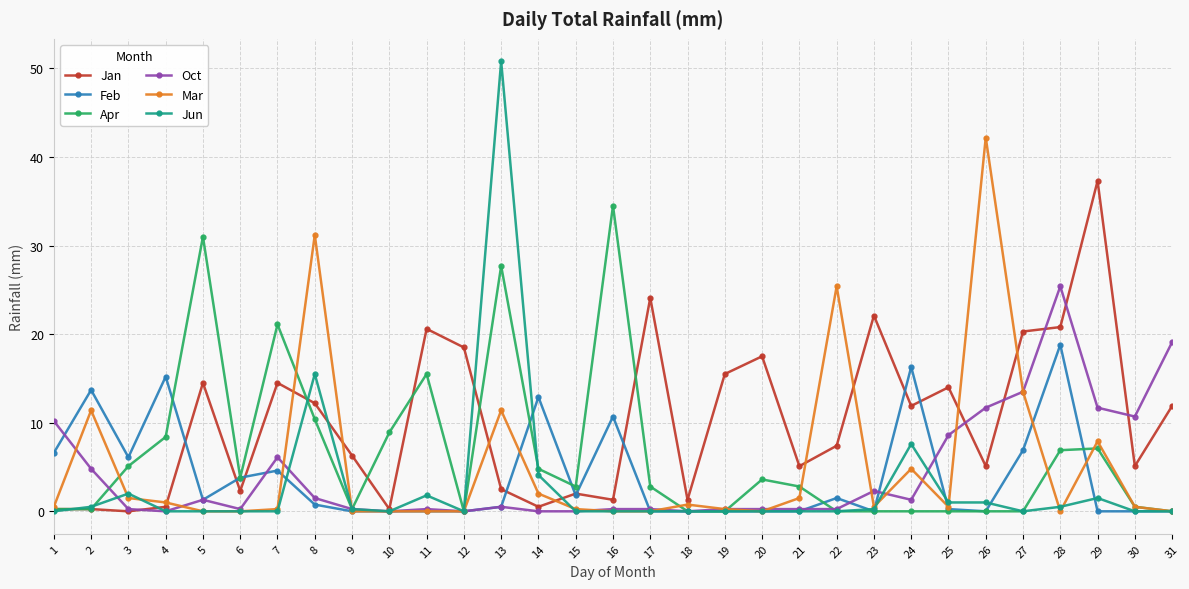

What is the difference between the maximum and minimum values in the Jun series?

50.8